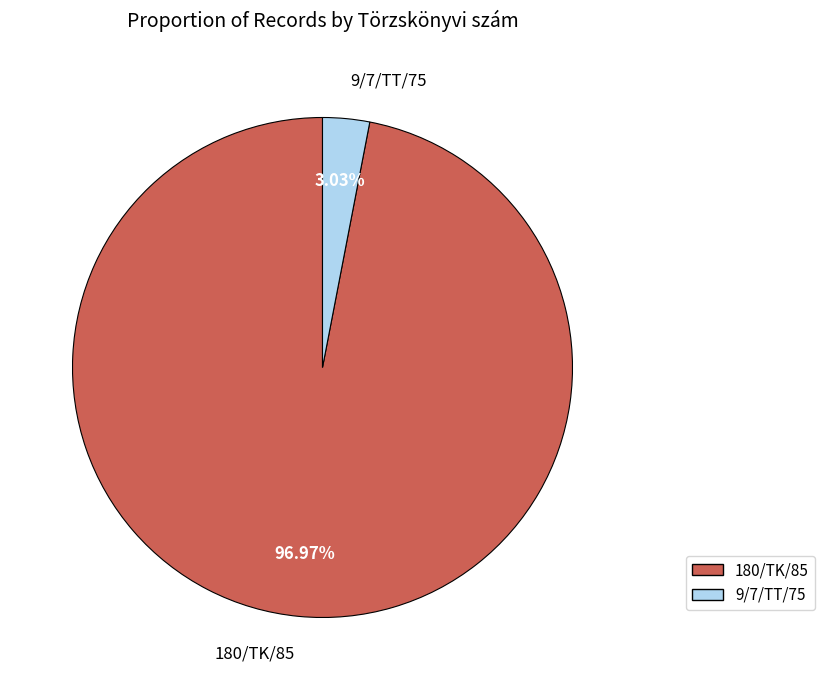

Which category accounts for the majority?

180/TK/85